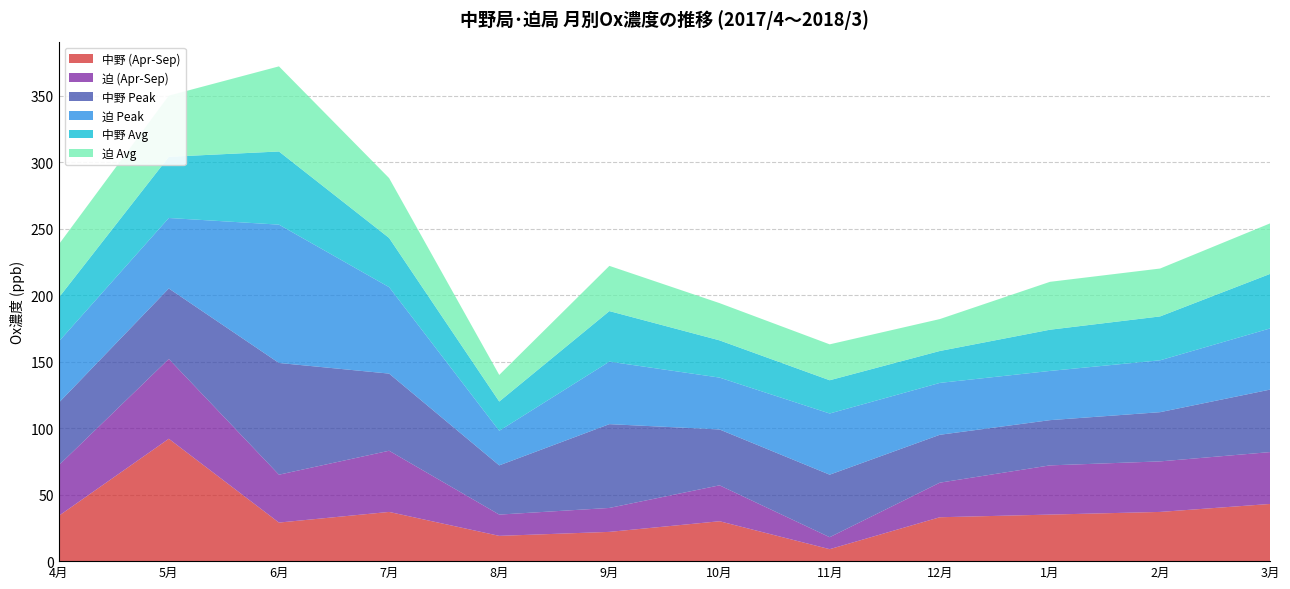

Reading left to right, transcribe all the data shown in this chart.

中野 (Apr-Sep): 4月=34	5月=92	6月=29	7月=37	8月=19	9月=22	10月=30	11月=9	12月=33	1月=35	2月=37	3月=43
迫 (Apr-Sep): 4月=38	5月=60	6月=36	7月=46	8月=16	9月=18	10月=27	11月=9	12月=26	1月=37	2月=38	3月=39
中野 Peak: 4月=47	5月=53	6月=84	7月=58	8月=37	9月=63	10月=42	11月=47	12月=36	1月=34	2月=37	3月=47
迫 Peak: 4月=46	5月=53	6月=104	7月=65	8月=26	9月=47	10月=39	11月=46	12月=39	1月=37	2月=39	3月=46
中野 Avg: 4月=33	5月=46	6月=55	7月=37	8月=22	9月=38	10月=28	11月=25	12月=24	1月=31	2月=33	3月=41
迫 Avg: 4月=40	5月=46	6月=64	7月=45	8月=20	9月=34	10月=28	11月=27	12月=24	1月=36	2月=36	3月=38